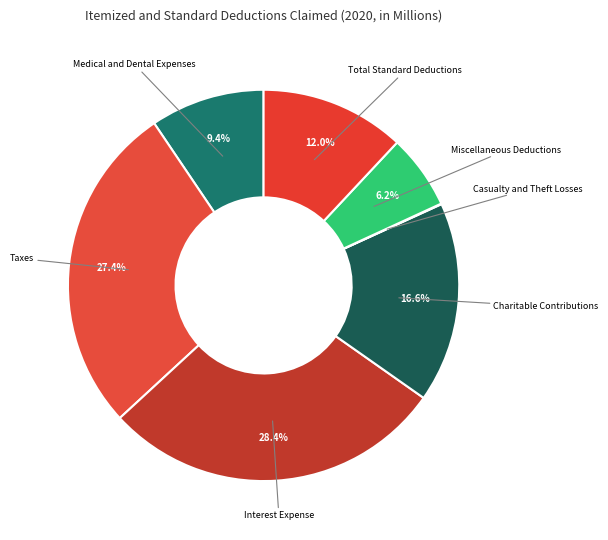

Which has a higher value, Medical and Dental Expenses or Taxes?

Taxes